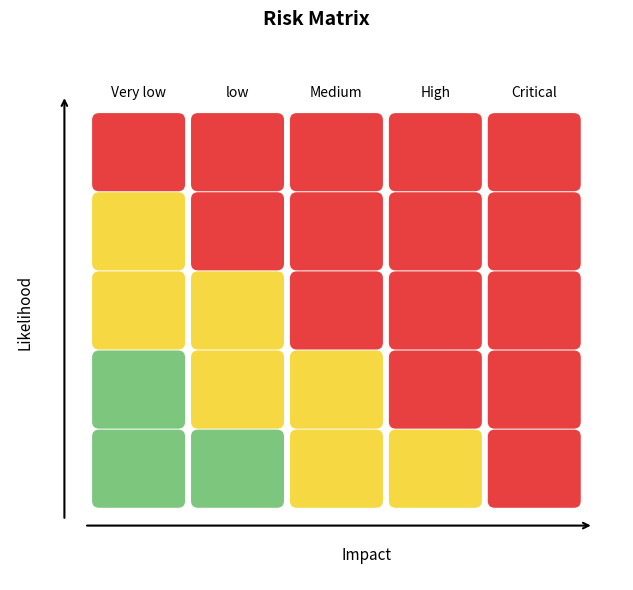

How many values in the Critical series are below 24?

1